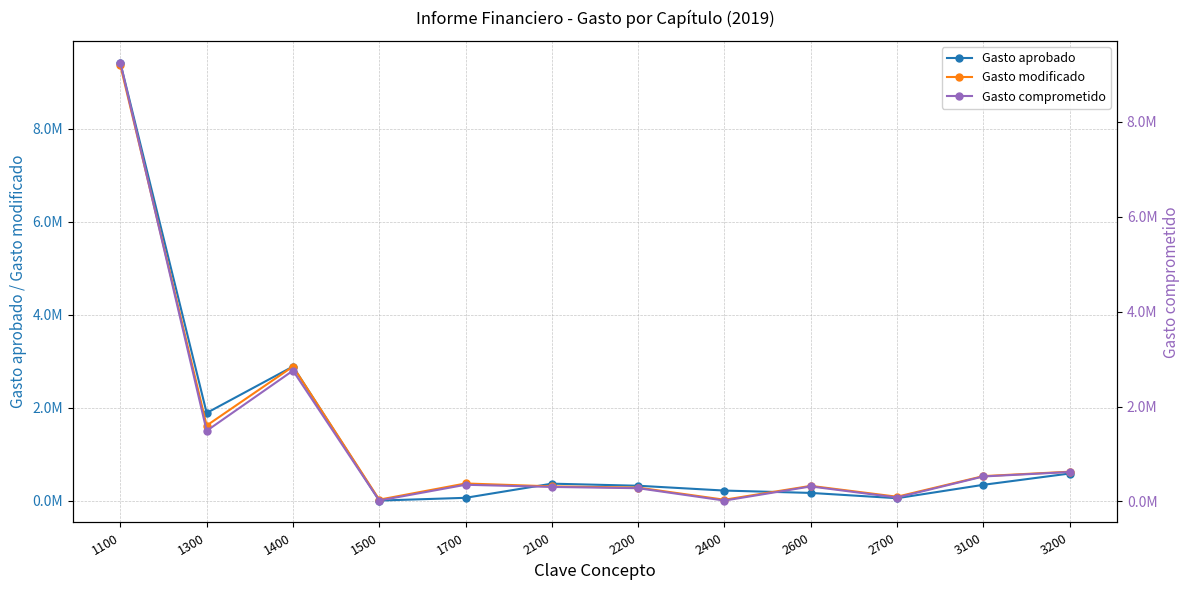

The Gasto comprometido series shows 144233 at 2700. True or false?

False